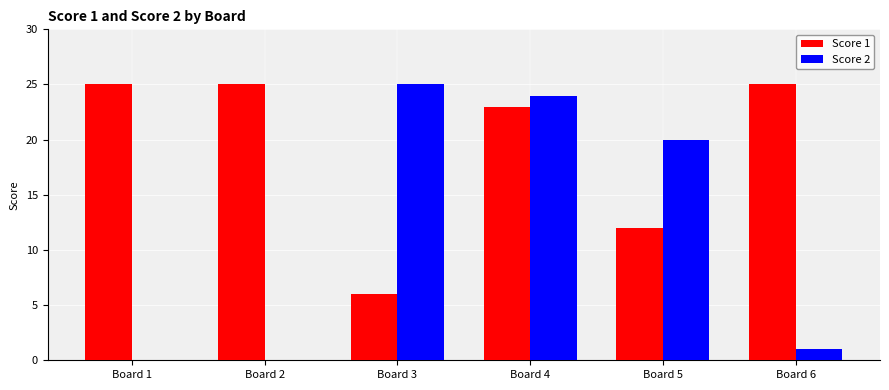

The value of Score 2 at Board 4 is 24. True or false?

True